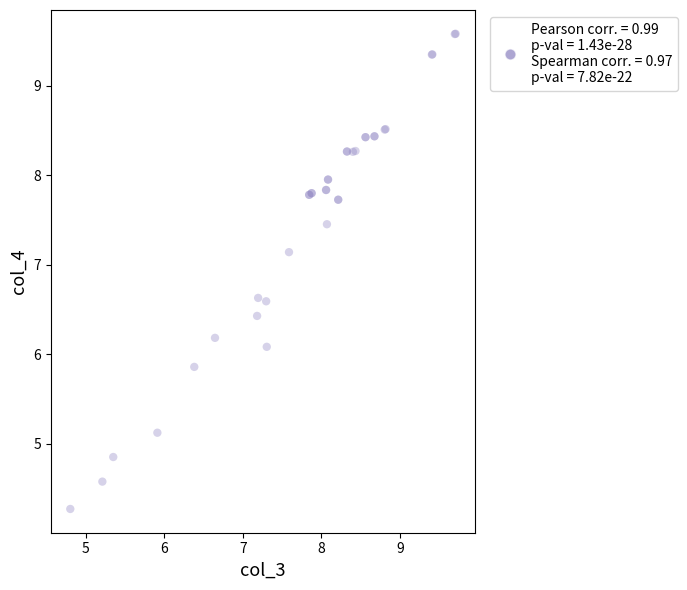

What Y value in the scatter plot is closest to 6?

6.1